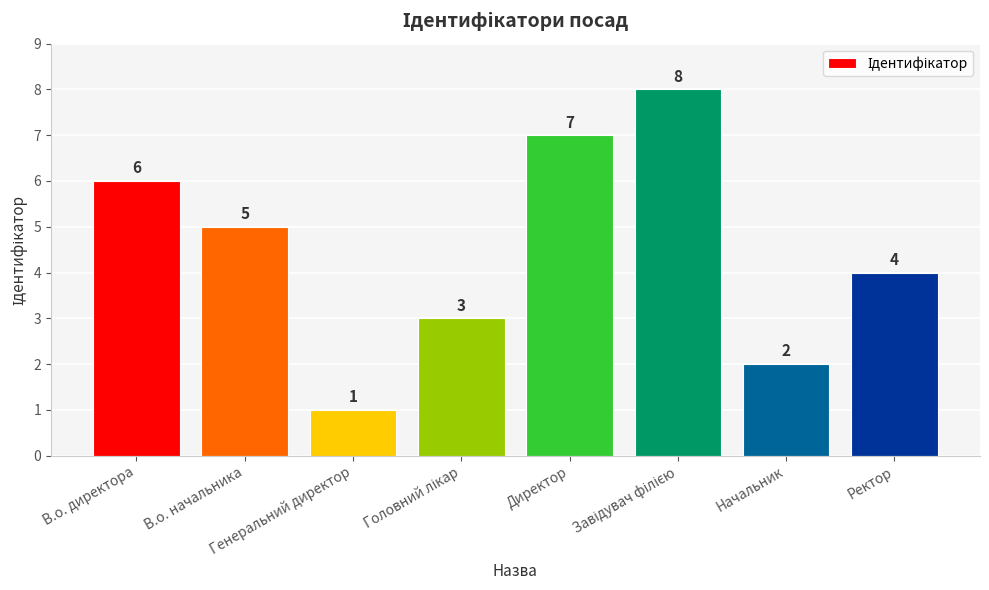

What position from the right is Директор?

4